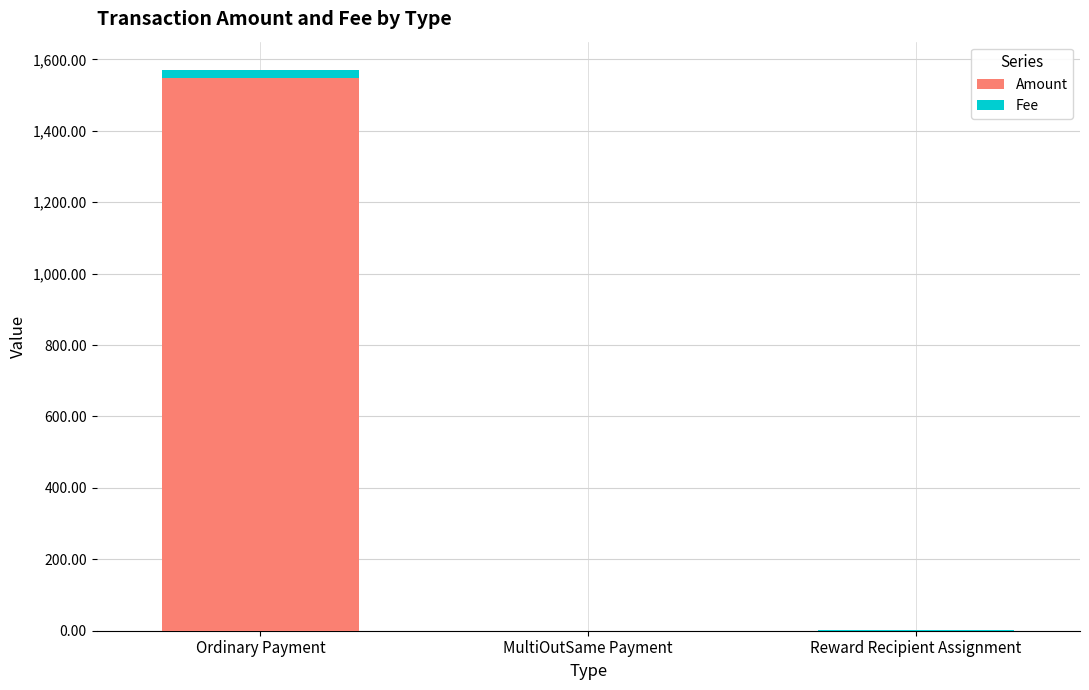

Which category has the highest value in the Amount series?

Ordinary Payment